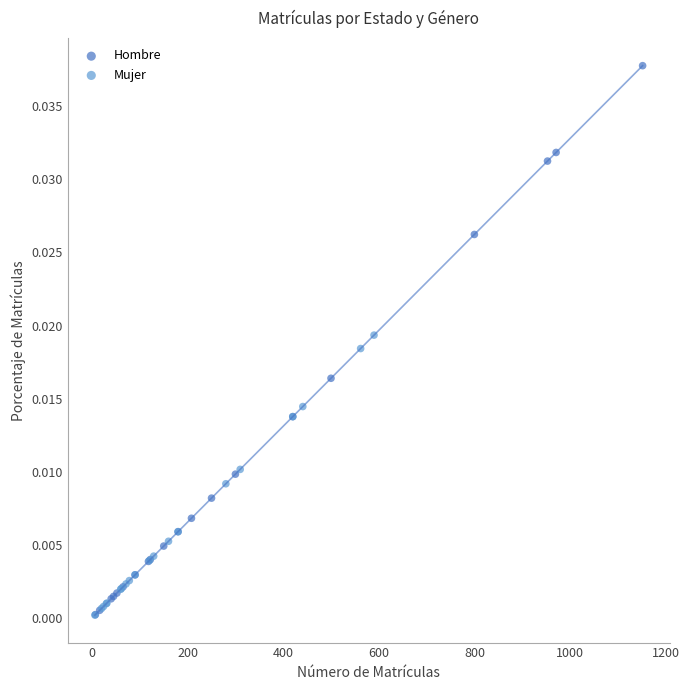

Which series reaches the maximum Y coordinate?

Hombre